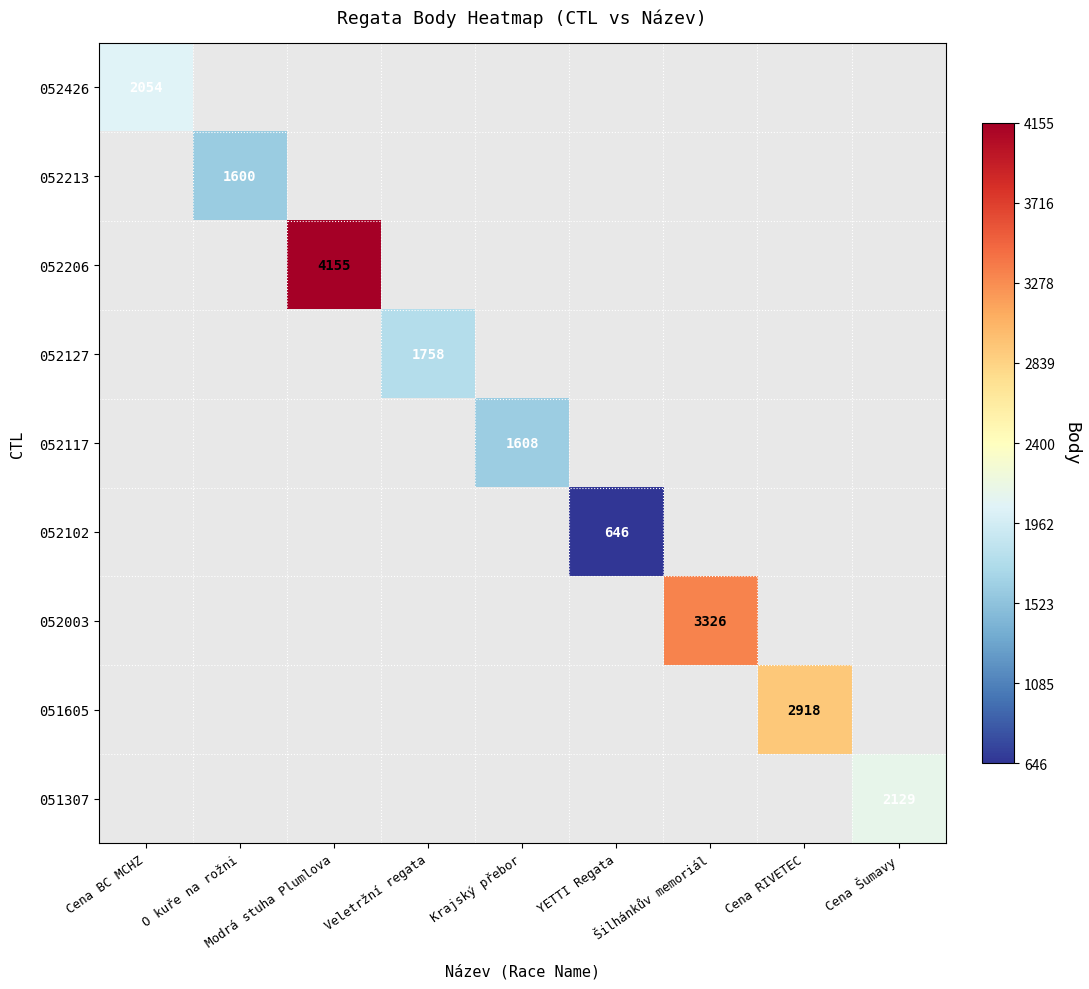

The 052003 series shows 1806.4 at Šilhánkův memoriál. True or false?

False